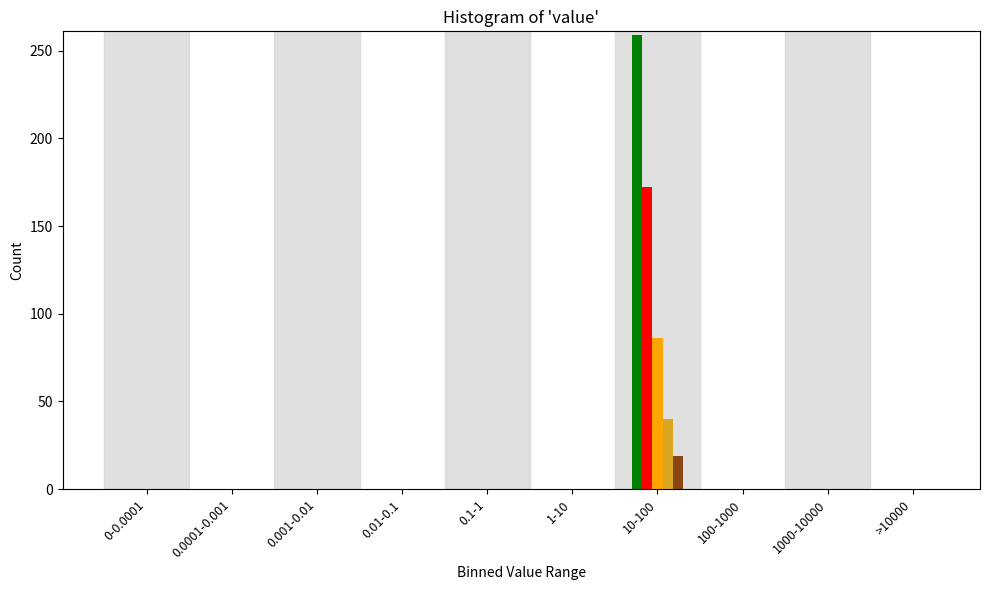

At which category is the sum across all series the highest?

10-100